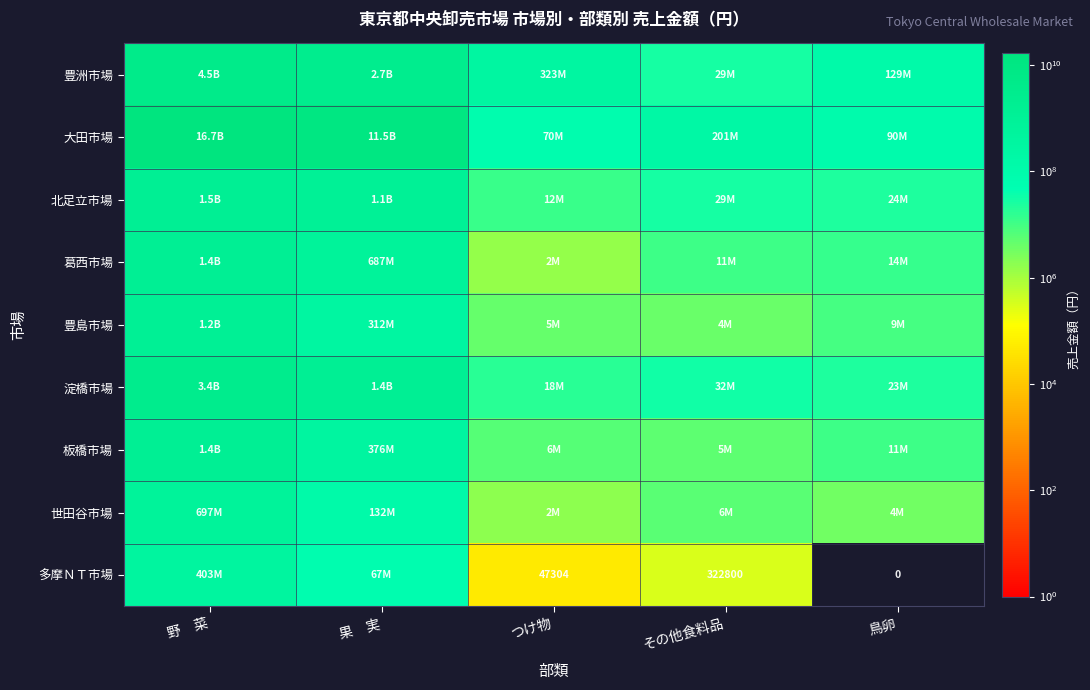

Which has a higher value, 果　実 or その他食料品?

果　実